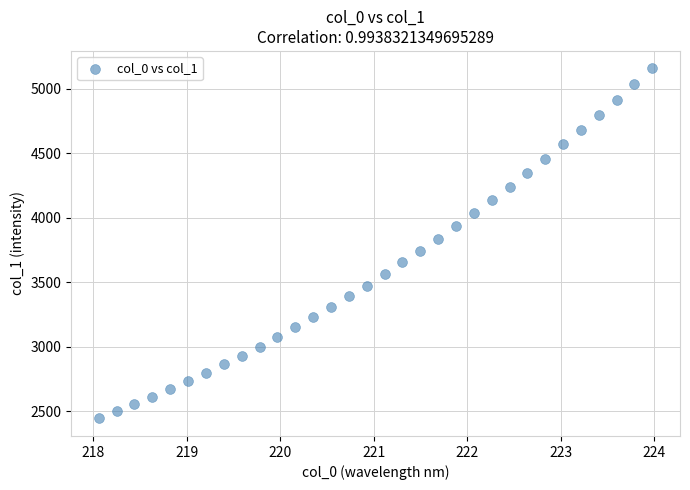

What is the range of Y values (max minus min)?

2711.1